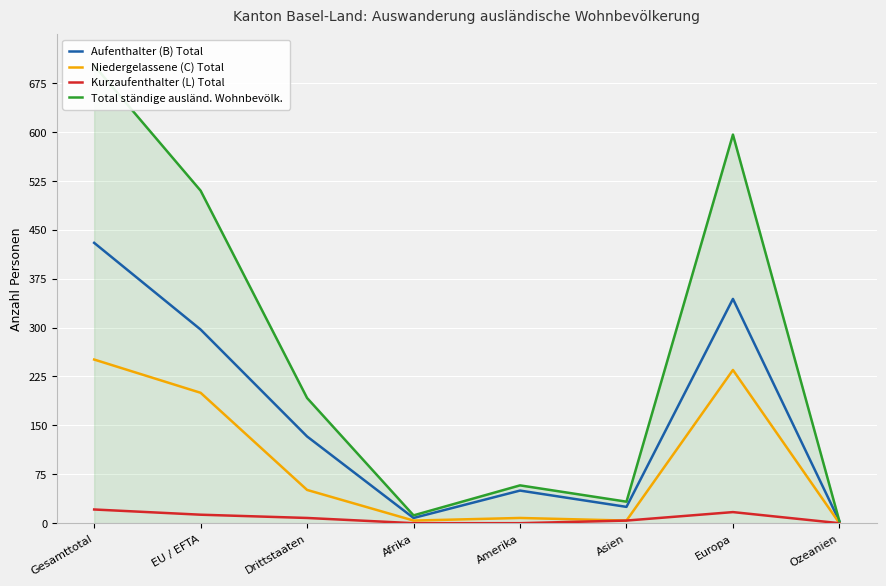

True or false: Total ständige ausländ. Wohnbevölk. and Niedergelassene (C) Total cross at least once.

False